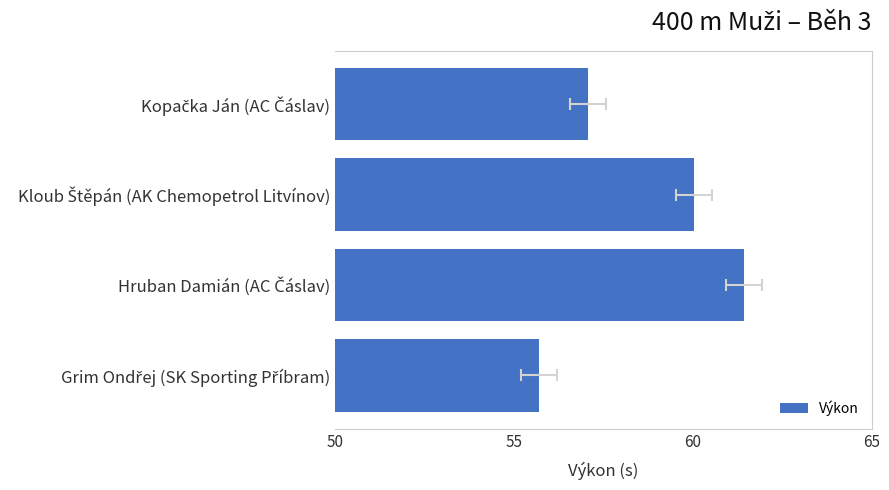

What is the difference between the maximum and minimum values?

5.7